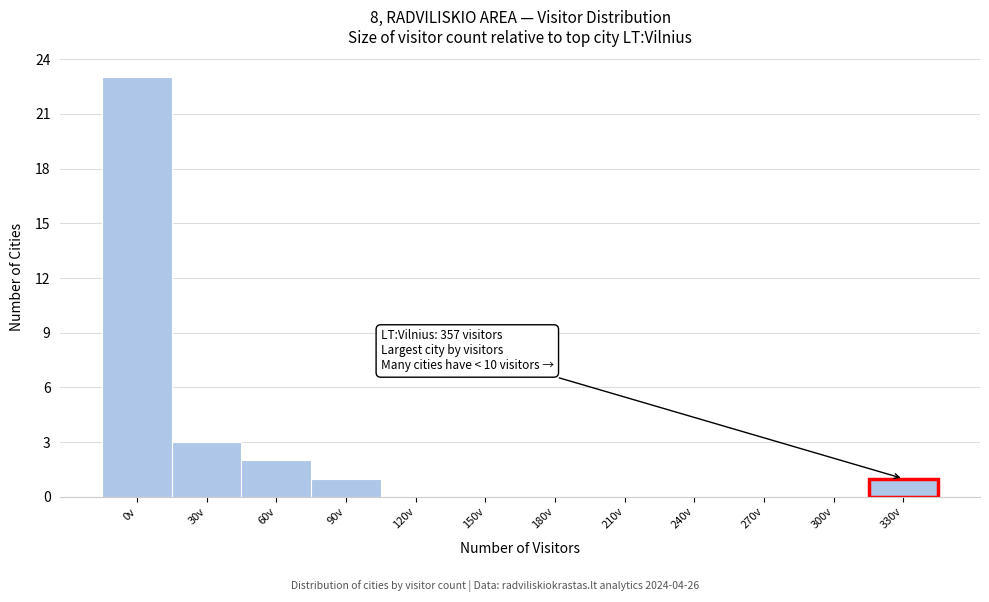

Reading left to right, list all the values displayed in this chart.

0v=23	30v=3	60v=2	90v=1	120v=0	150v=0	180v=0	210v=0	240v=0	270v=0	300v=0	330v=1